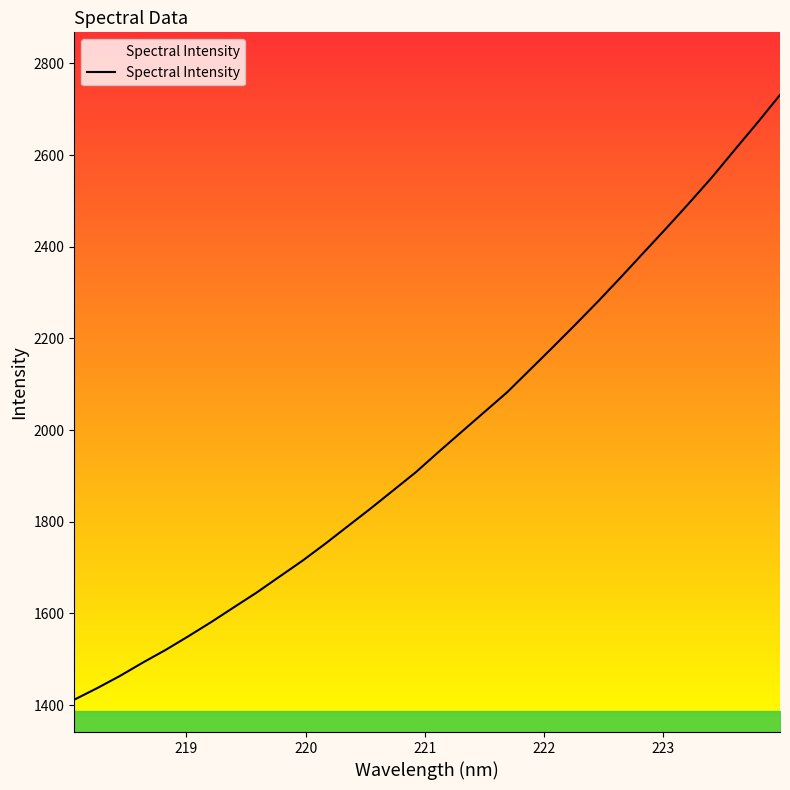

What is the difference between the maximum and minimum values?

1319.4